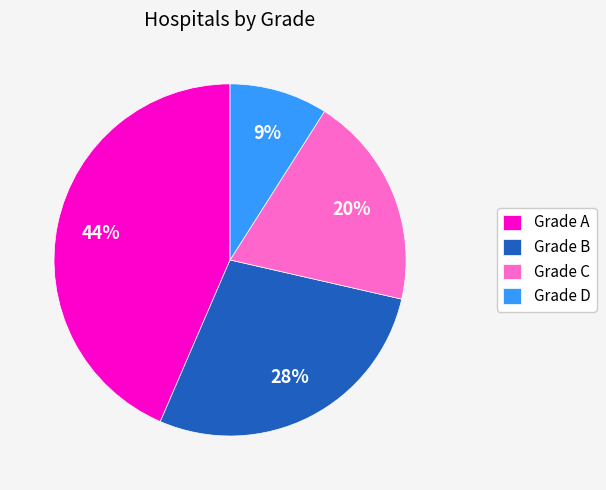

Which category has the biggest portion of the pie?

Grade A